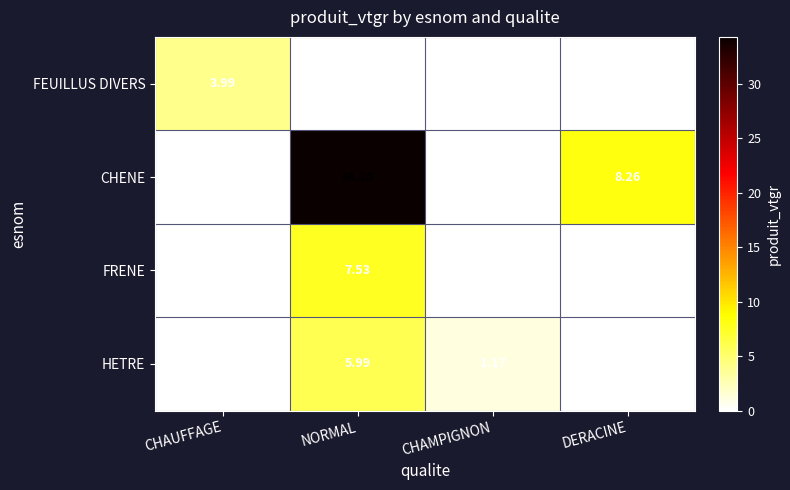

Between NORMAL and DERACINE, which series saw the biggest shift?

CHENE